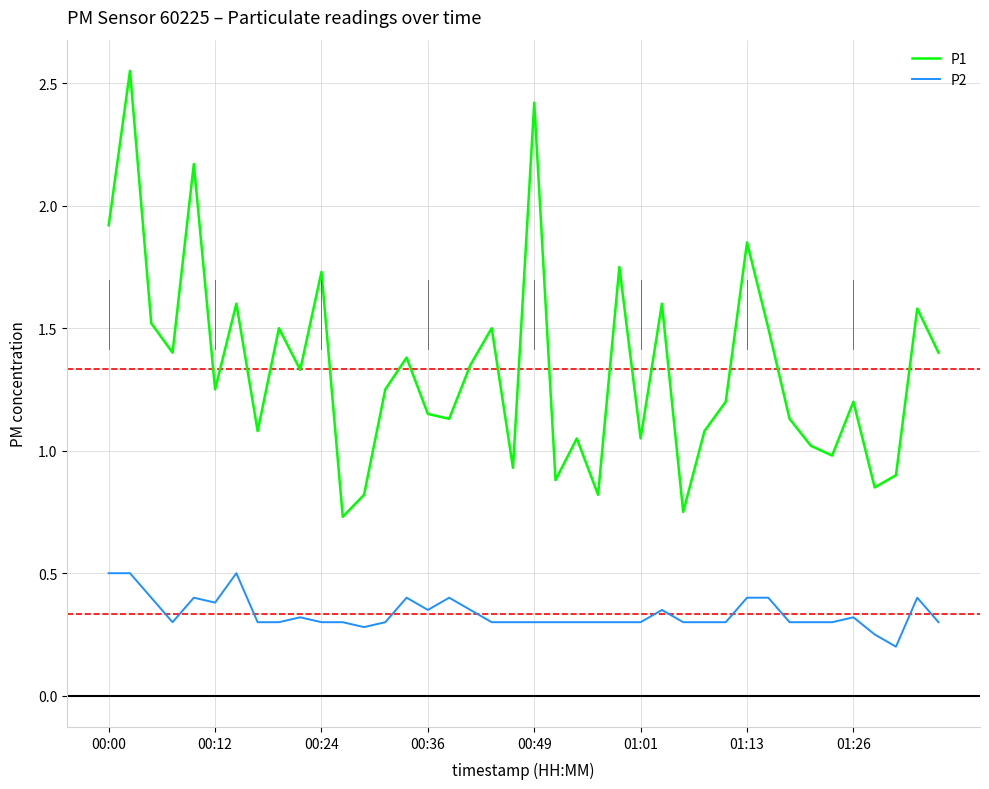

Rank the series by their maximum value, from lowest to highest.

P2, P1